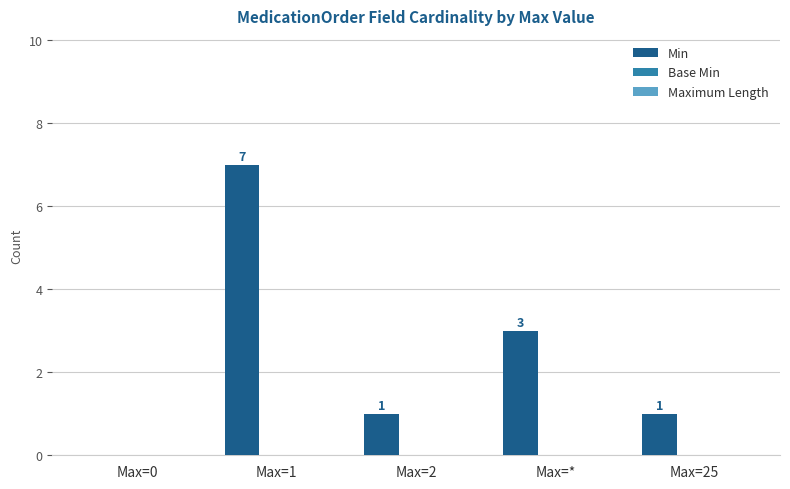

What is the change in value from Max=0 to Max=2?

+1